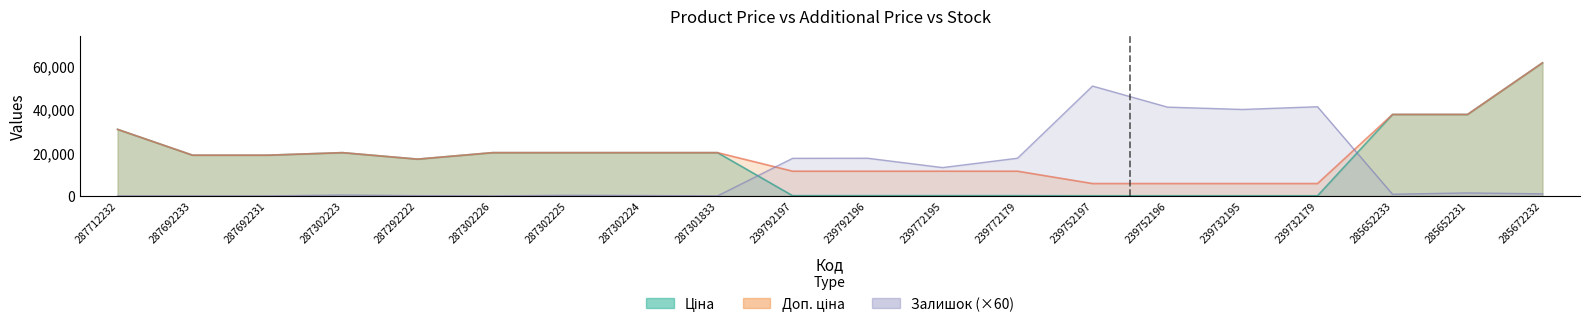

Which series has the largest range (max minus min)?

Ціна